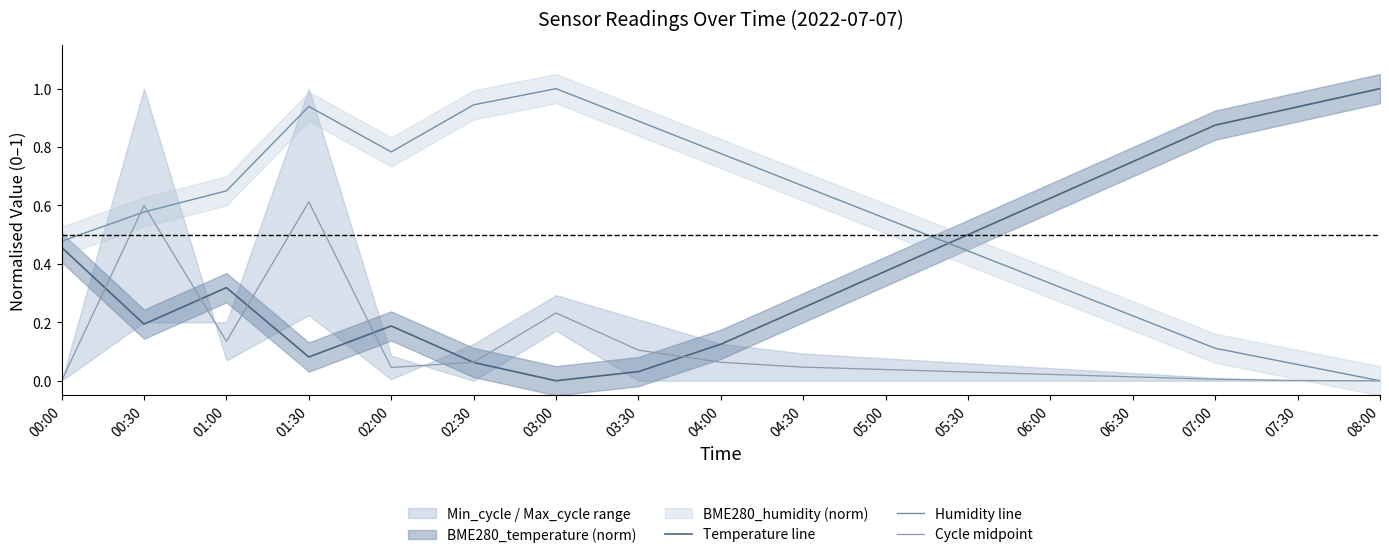

Reading left to right, what are all the values shown in this chart?

Temperature line: 0.5	0.2	0.3	0.1	0.2	0.1	0.0	0.0	0.1	0.2	0.4	0.5	0.6	0.7	0.9	0.9	1.0
Humidity line: 0.5	0.6	0.6	0.9	0.8	0.9	1.0	0.9	0.8	0.7	0.6	0.4	0.3	0.2	0.1	0.1	0.0
Cycle midpoint: 0.0	0.6	0.1	0.6	0.0	0.1	0.2	0.1	0.1	0.0	0.0	0.0	0.0	0.0	0.0	0.0	0.0